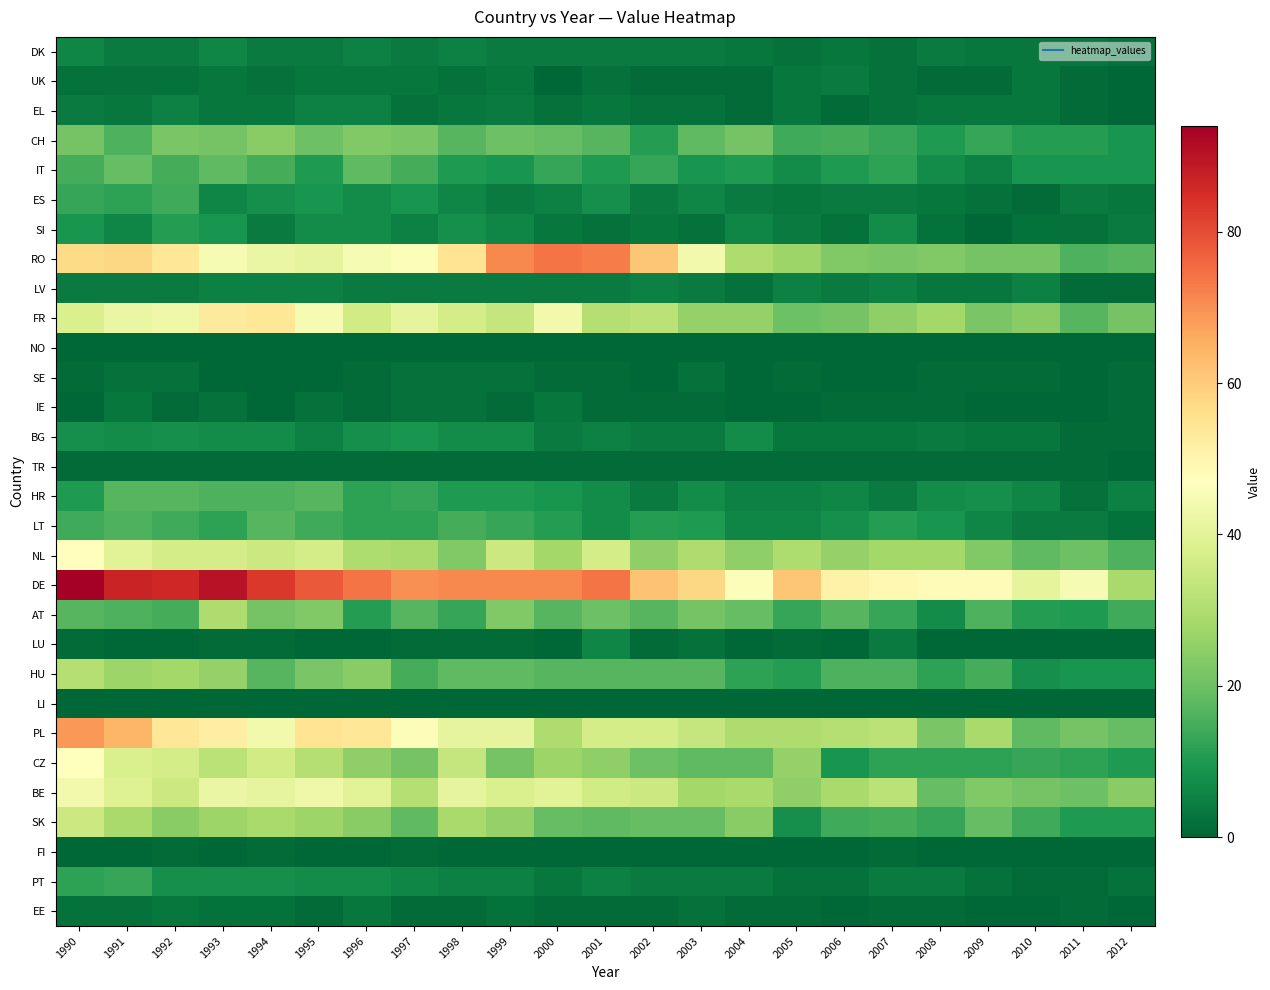

How many series are shown in this chart?

30